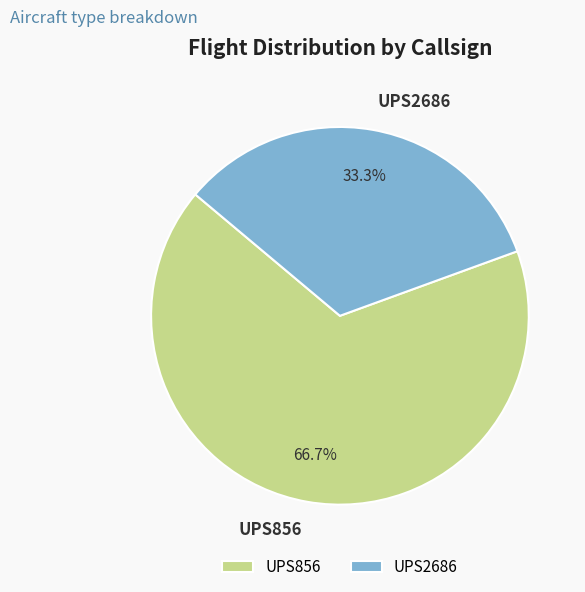

To the nearest percent, what is the difference between the largest and smallest slice percentages?

33%